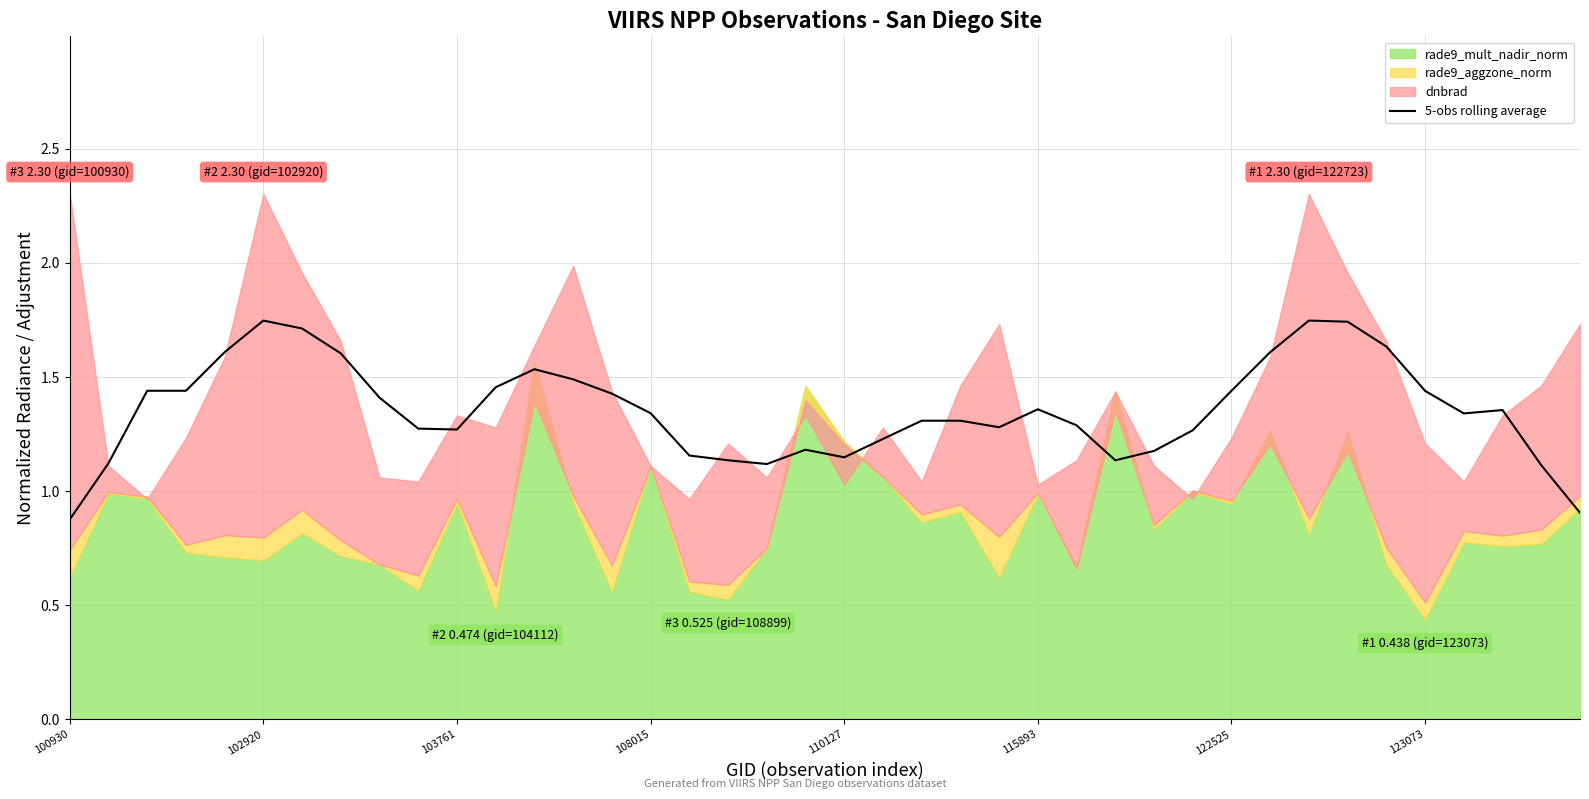

How many interior local valleys (lower than both neighbors) does the data have?

6